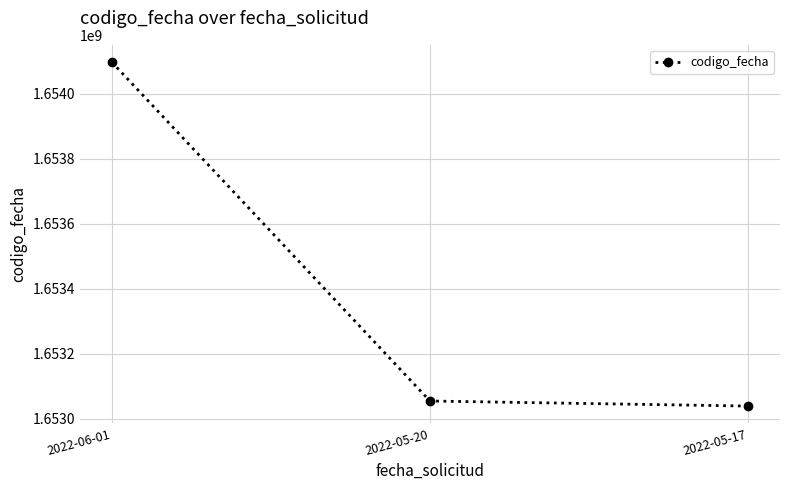

What is the difference between the values at 2022-06-01 and 2022-05-17?

1059145